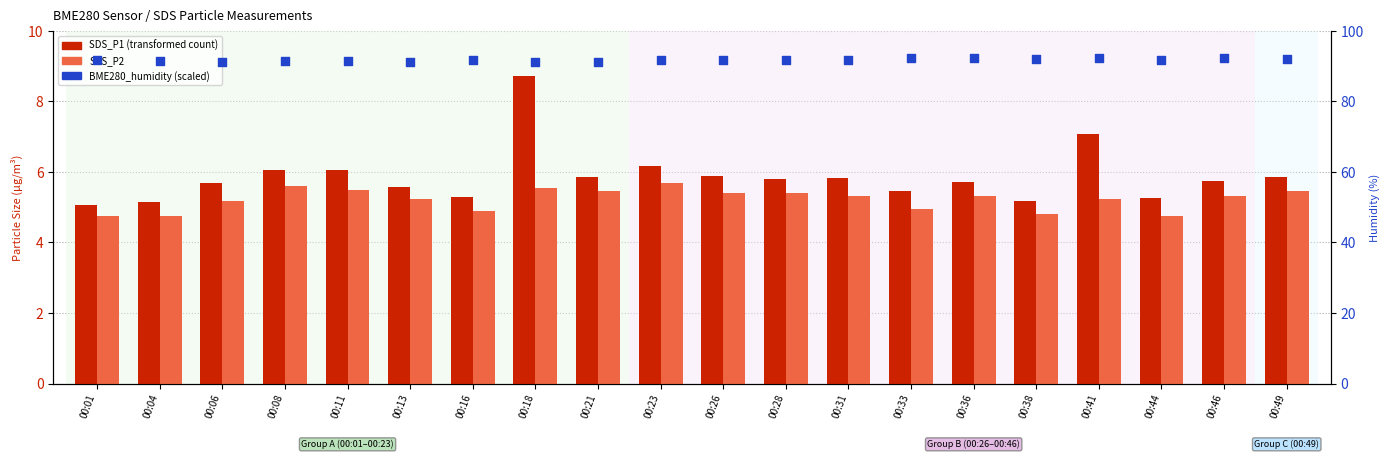

At which category is the sum across all series the highest?

00:18